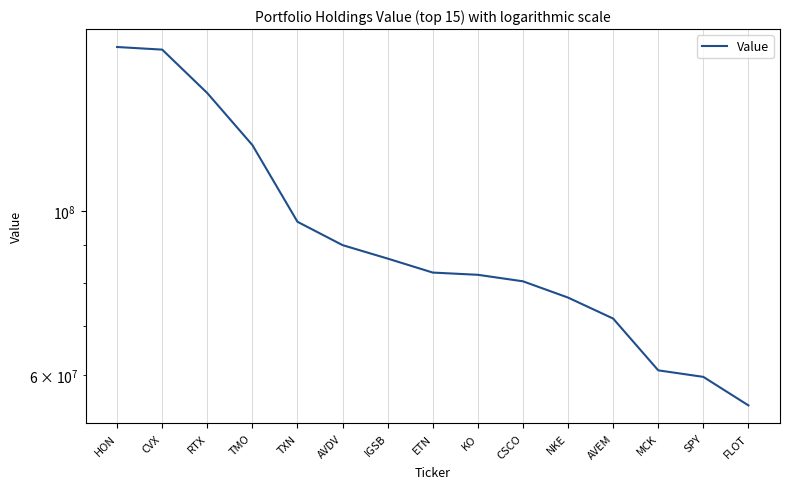

The chart shows a value of 49008062 at ETN. True or false?

False